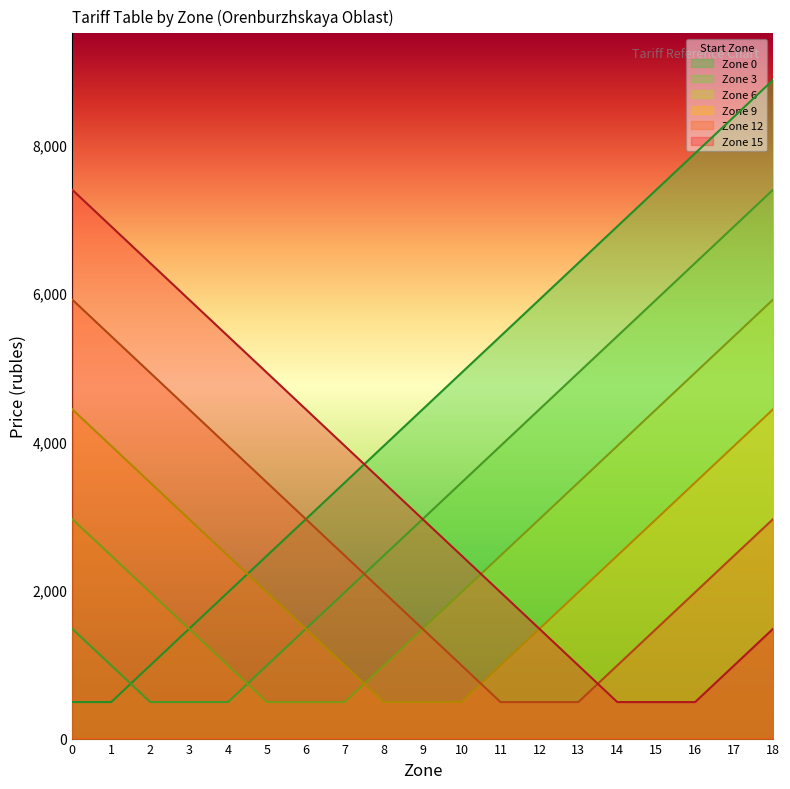

What is the average value of the Zone 3 series?

3294